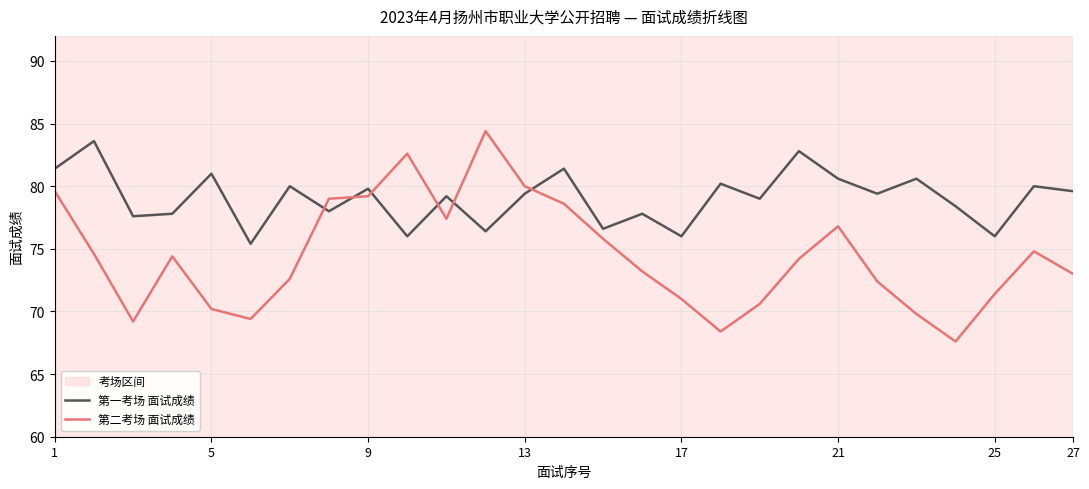

Rank the series by their average value, from lowest to highest.

第二考场 面试成绩, 第一考场 面试成绩